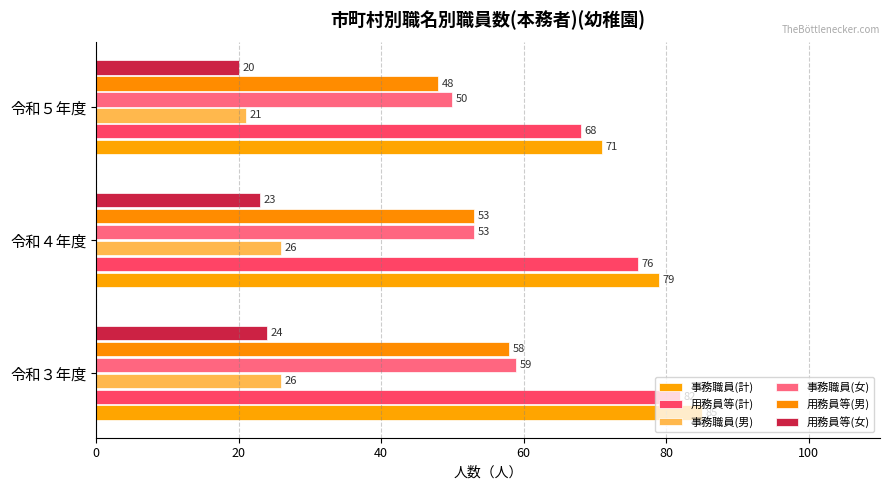

Where is 事務職員(男) nearest to the value 23?

令和５年度